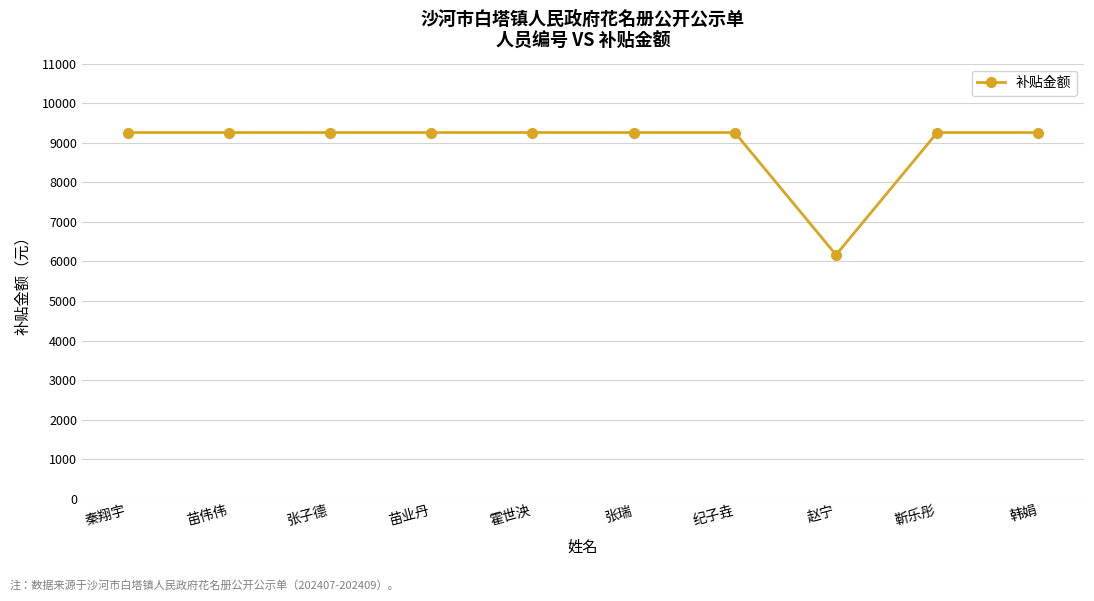

What is the difference between the maximum and minimum values?

3093.2